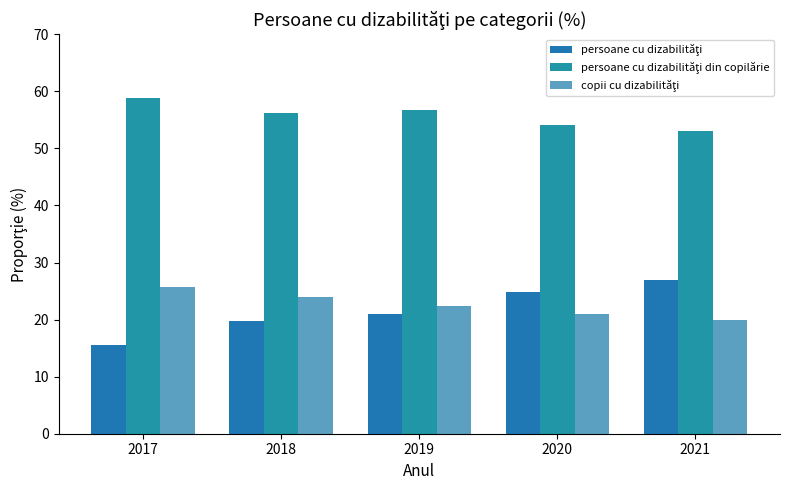

Between 2021 and 2020, which is larger?

2021